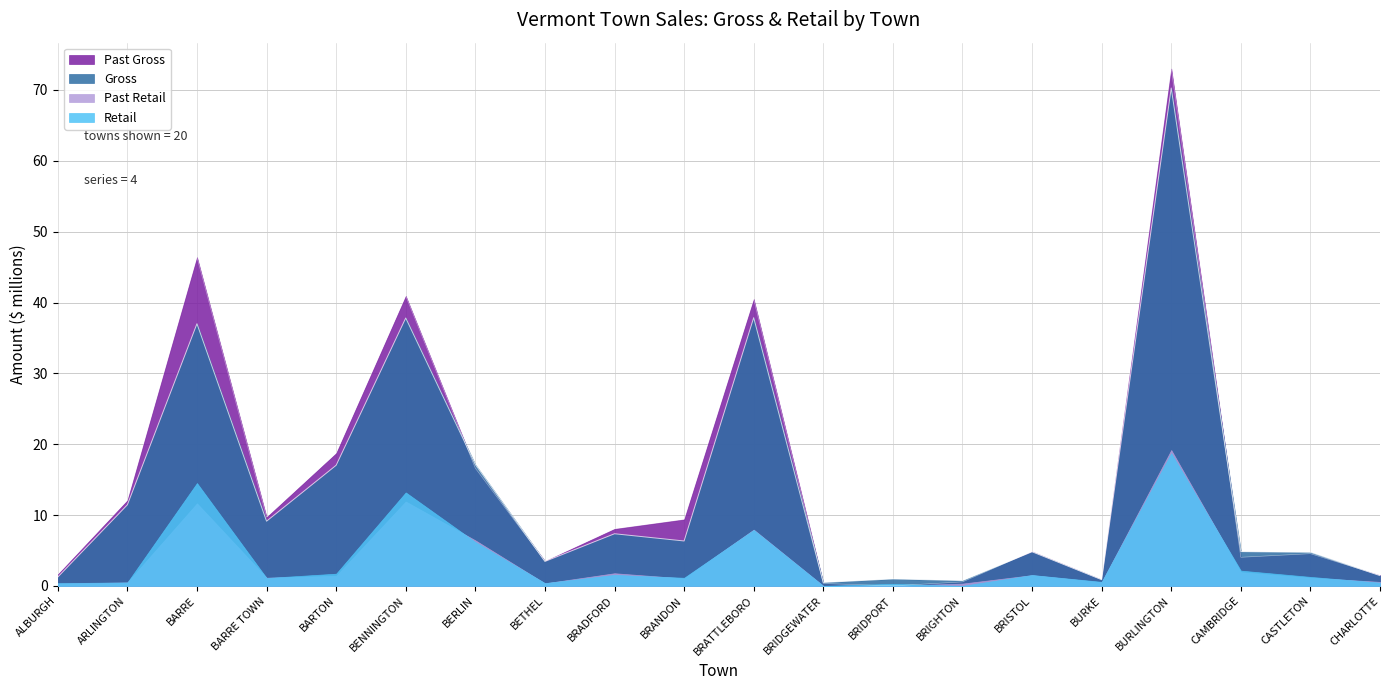

Which has a higher value, BRIGHTON or BARRE?

BARRE